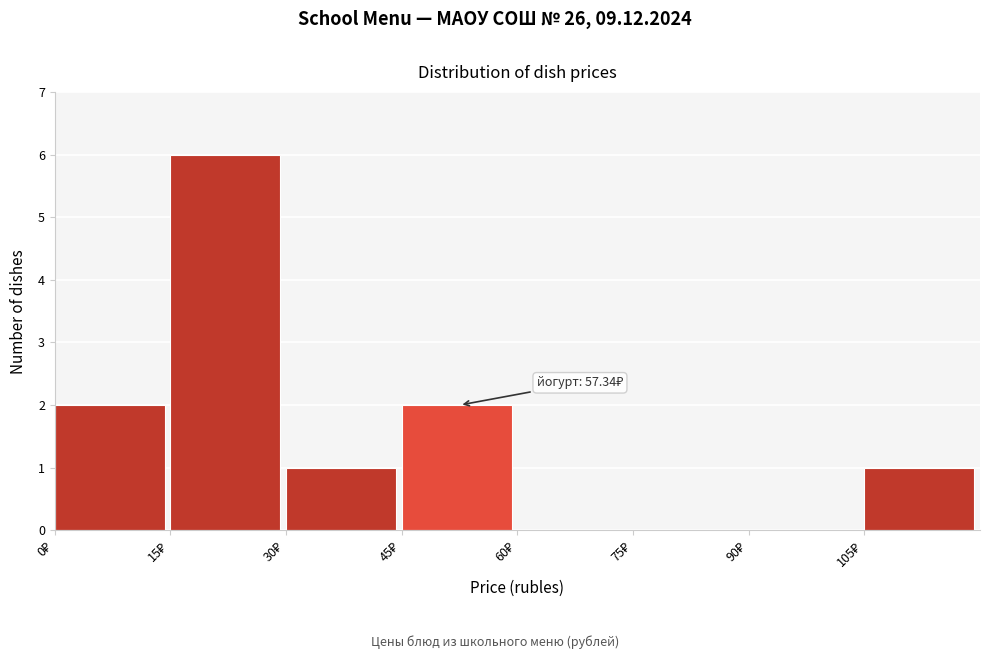

Which range on the x-axis has the tallest bar?

15 to 30